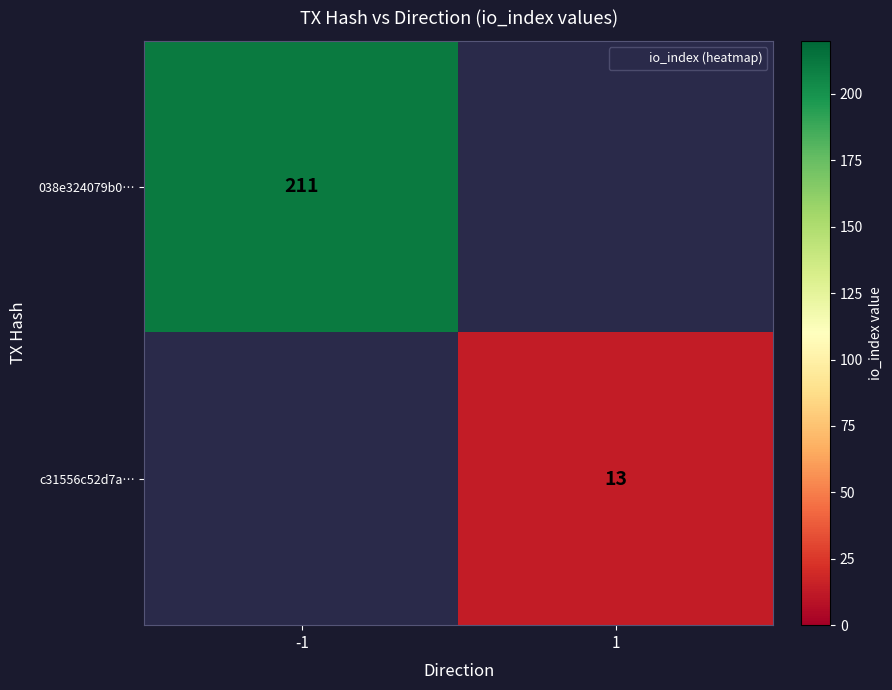

How many data points does each series have?

2